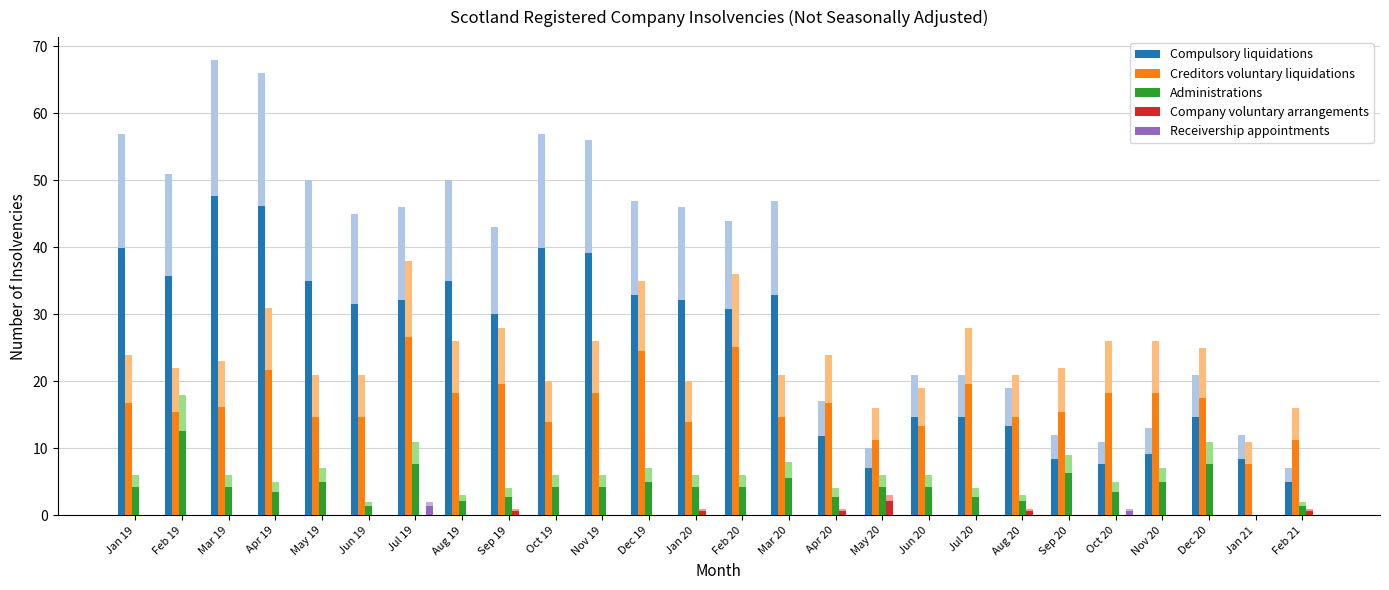

Which series changed the most between Feb 19 and Dec 19?

Creditors voluntary liquidations